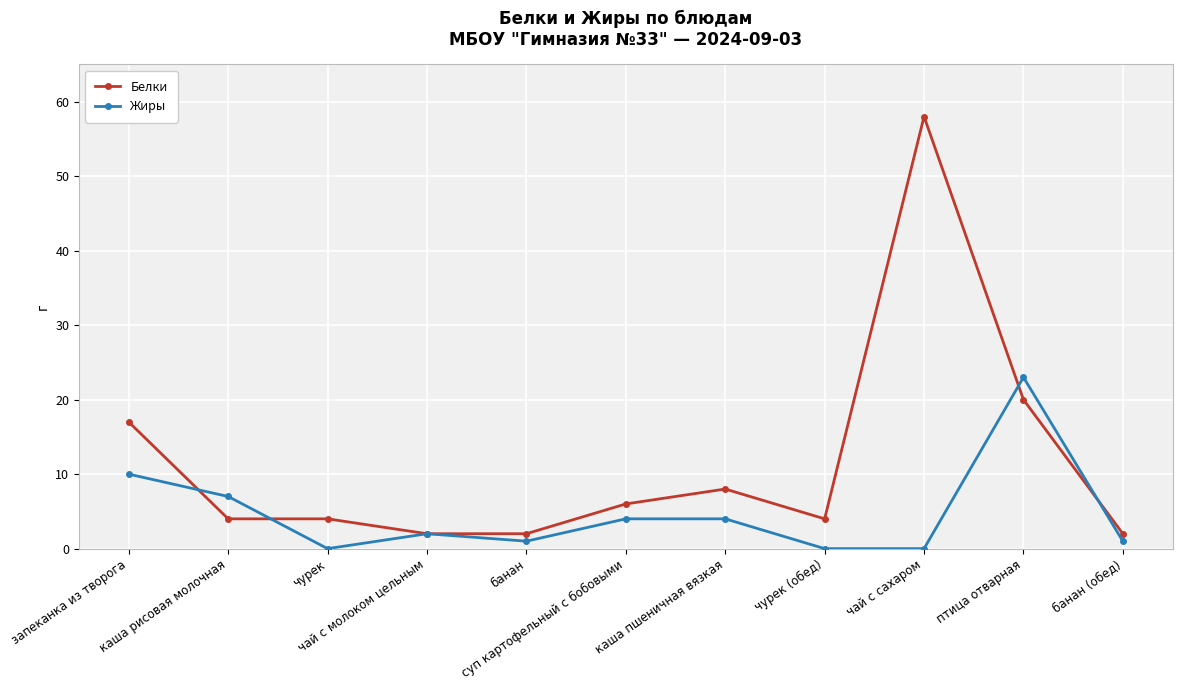

True or false: Жиры has a value of 2 at чай с молоком цельным.

True